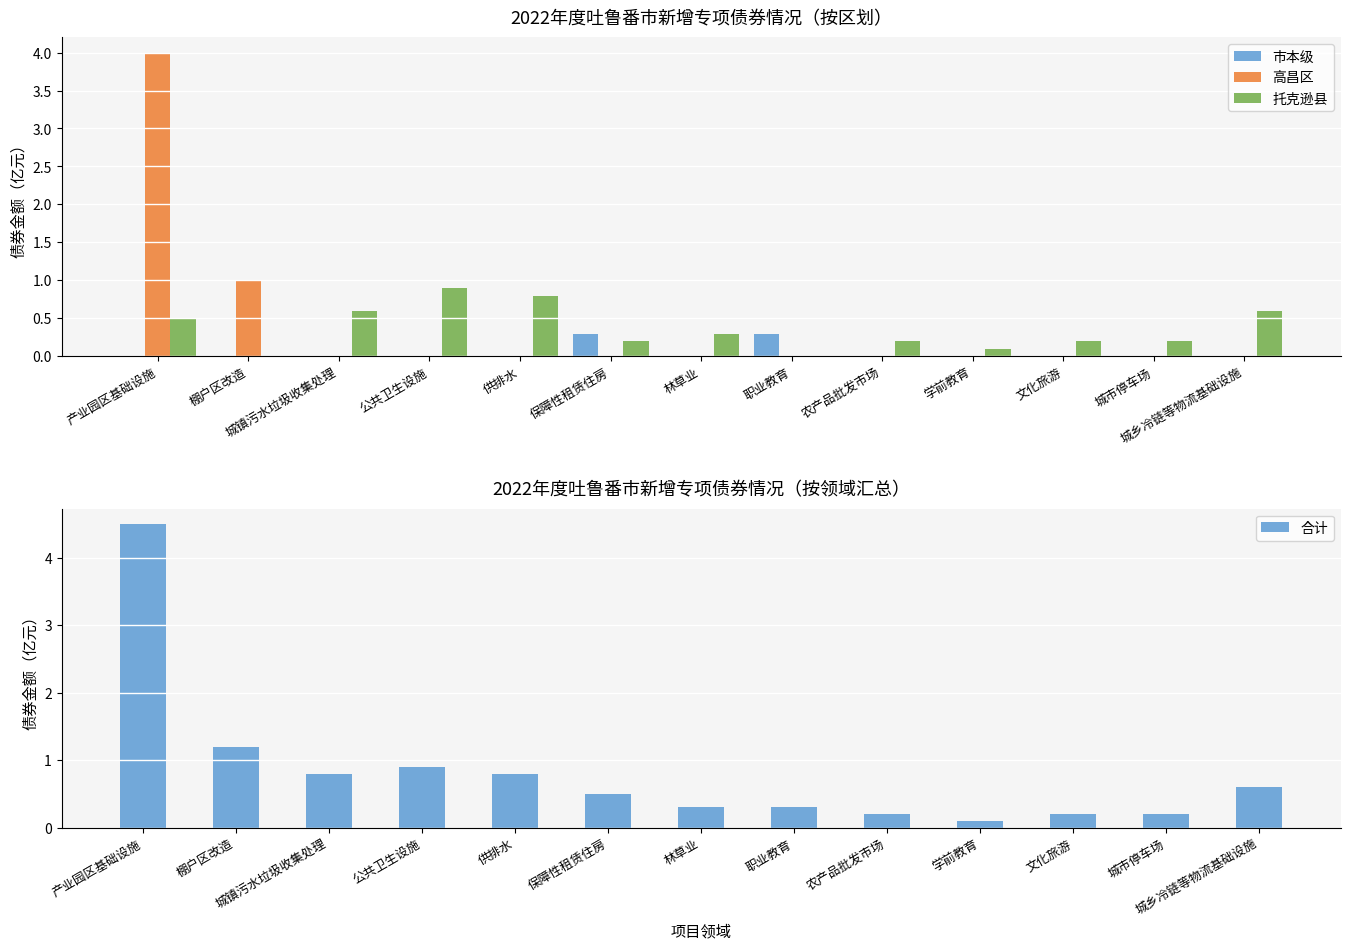

What is the greatest value displayed?

4.5